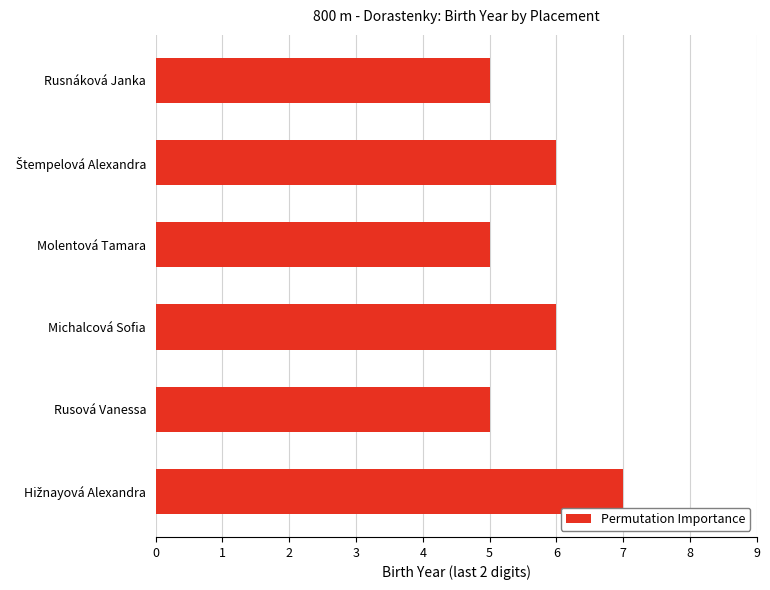

Reading top to bottom, what are all the values shown in this chart?

5	6	5	6	5	7